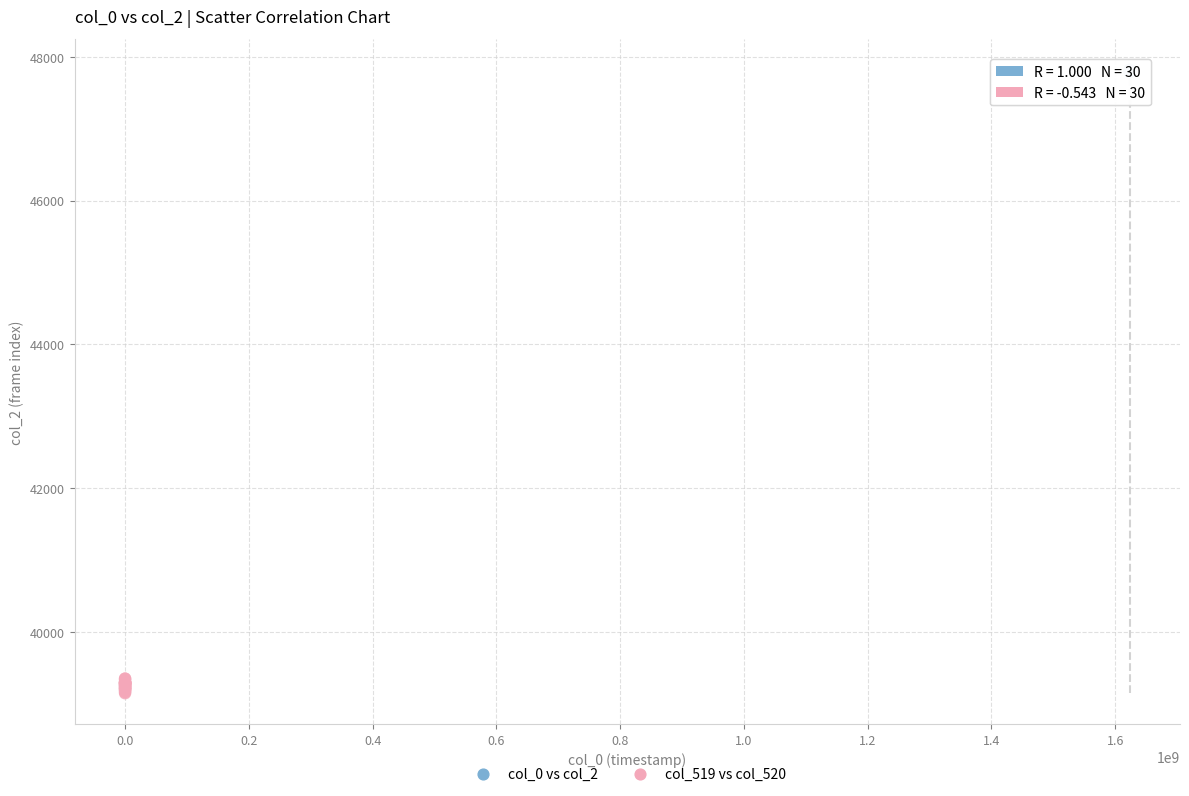

What are all the series names shown in the legend?

col_0 vs col_2, col_519 vs col_520